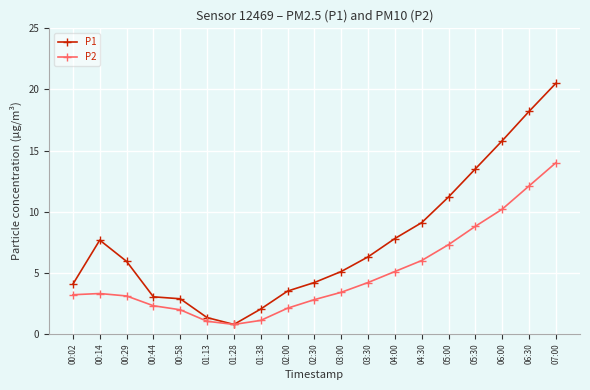

Count the number of data series in this chart.

2